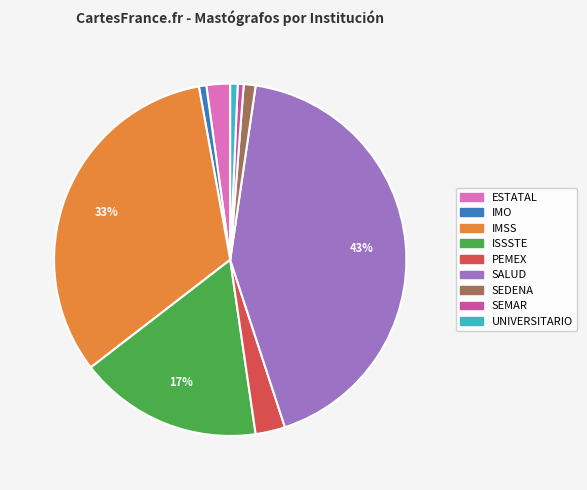

Which slice is the largest?

SALUD